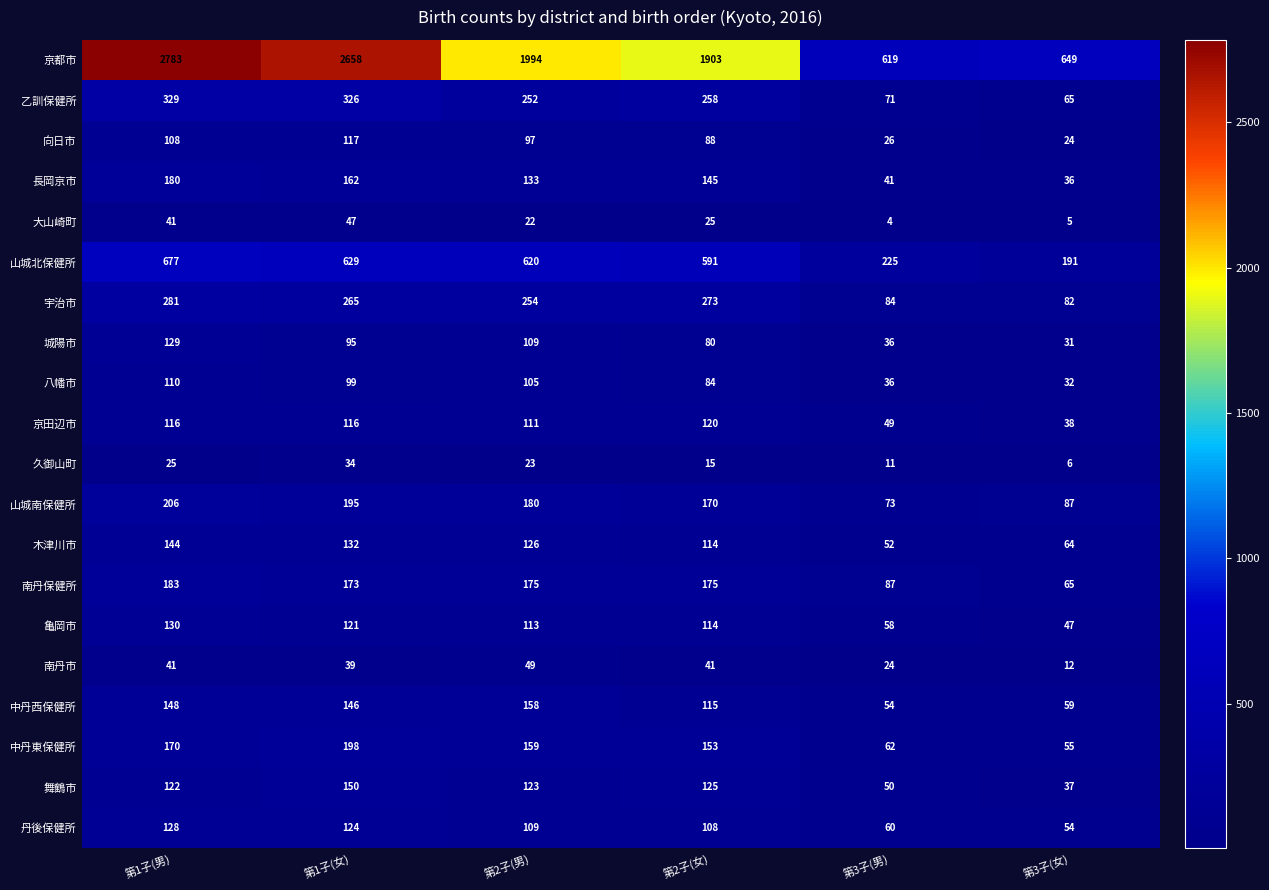

Count the number of categories in the chart.

6